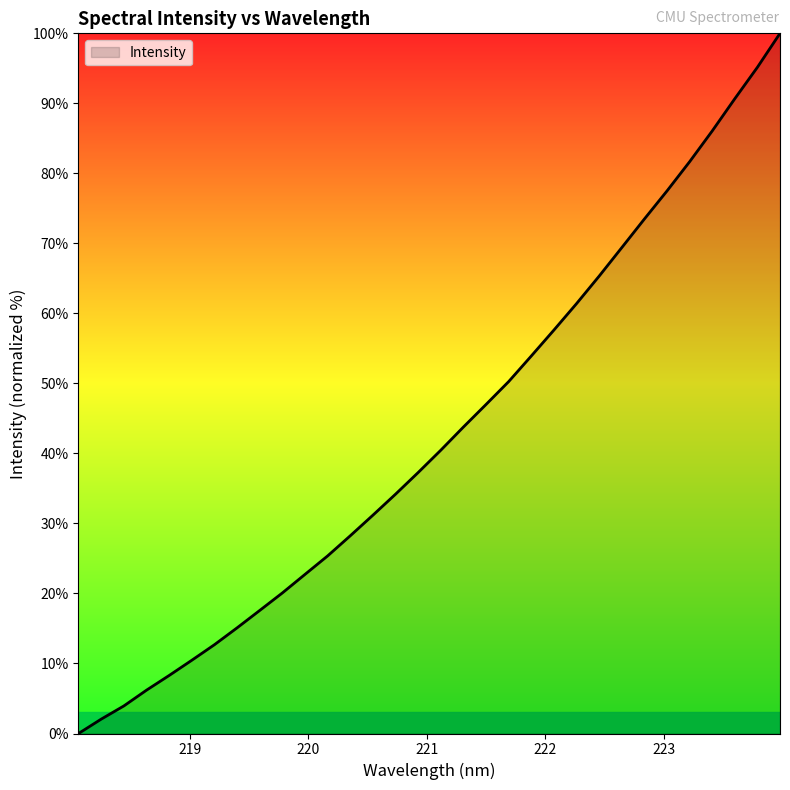

What is the maximum value shown in the chart?

100.0